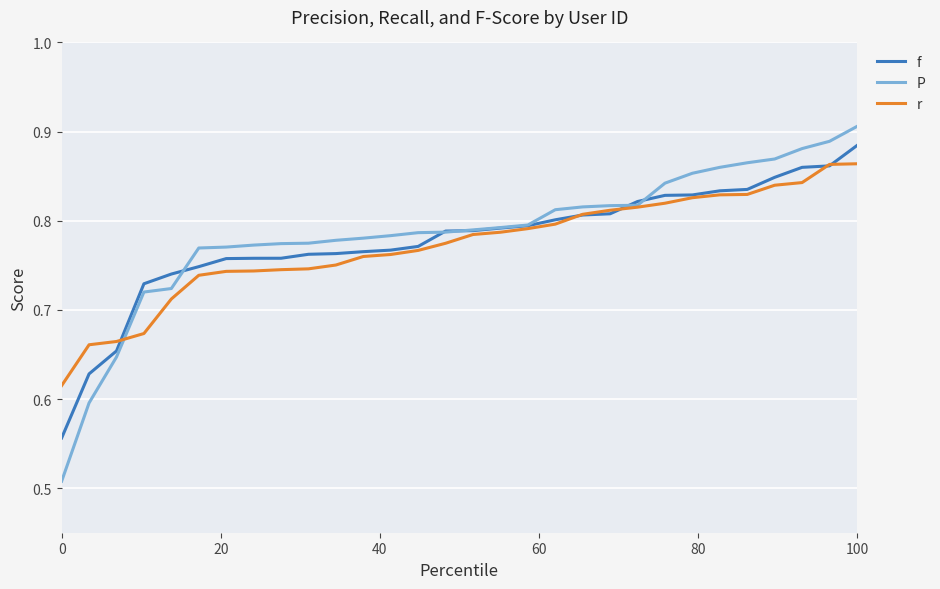

Is this an area chart (filled region under the line)?

No